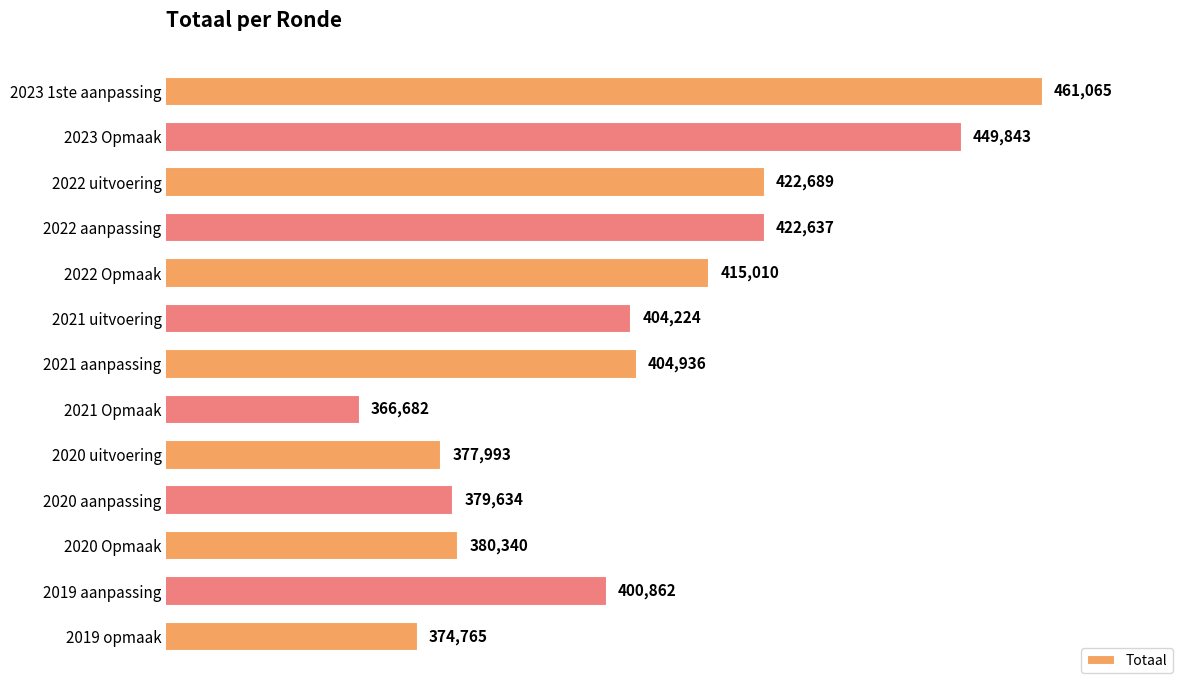

What is the difference between the maximum and minimum values?

94383